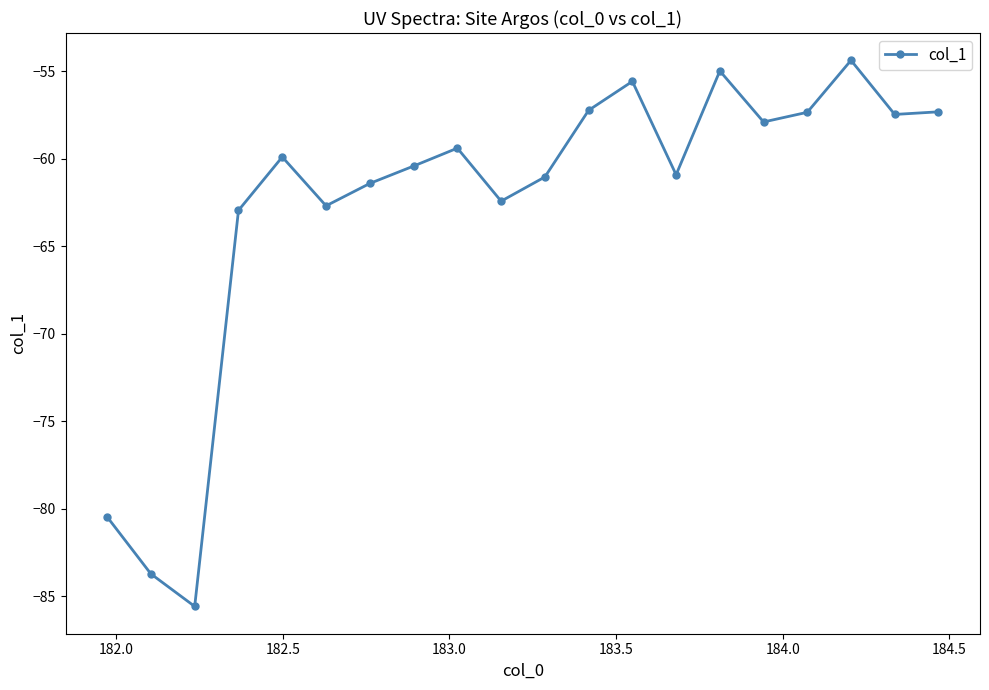

What is the smallest value displayed?

-85.6